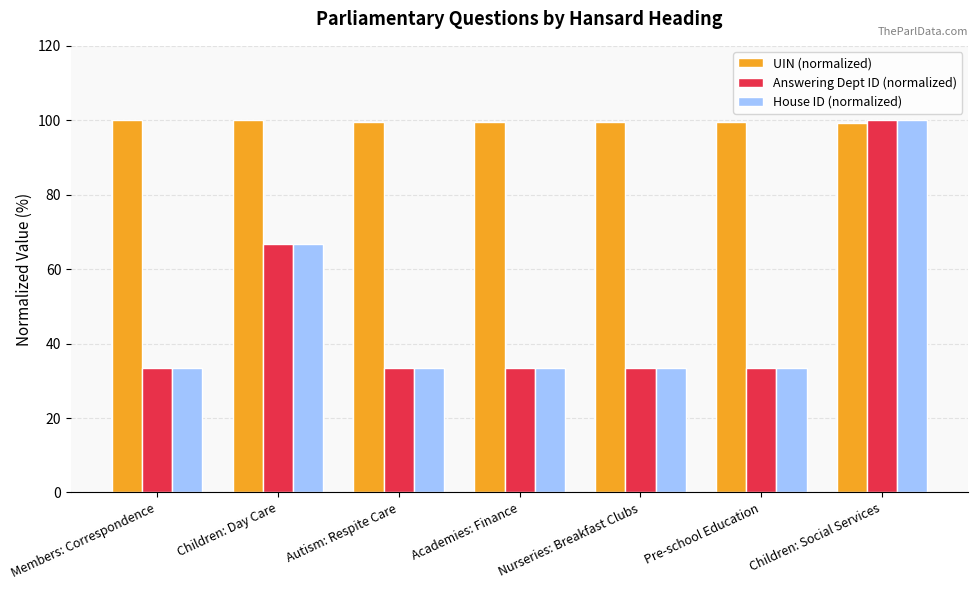

True or false: UIN (normalized) has a value of 164.7 at Pre-school Education.

False